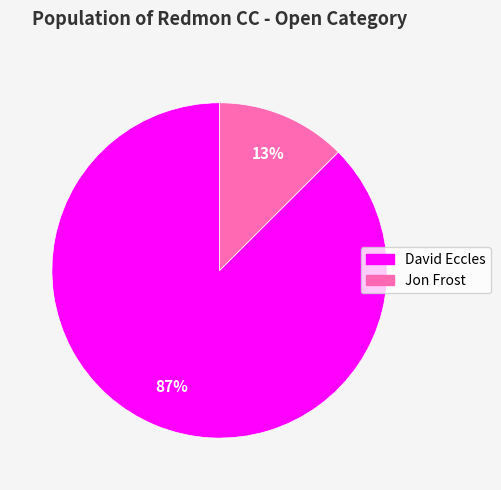

Combined, do Jon Frost and David Eccles account for over 50%?

Yes